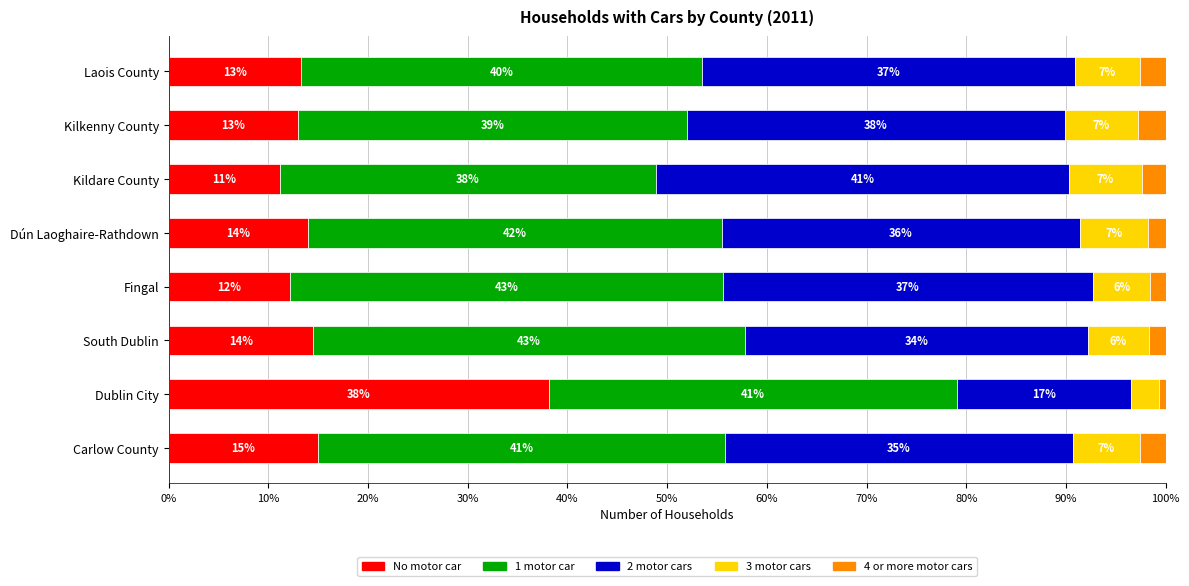

The No motor car series shows 15.0 at Carlow County. True or false?

True